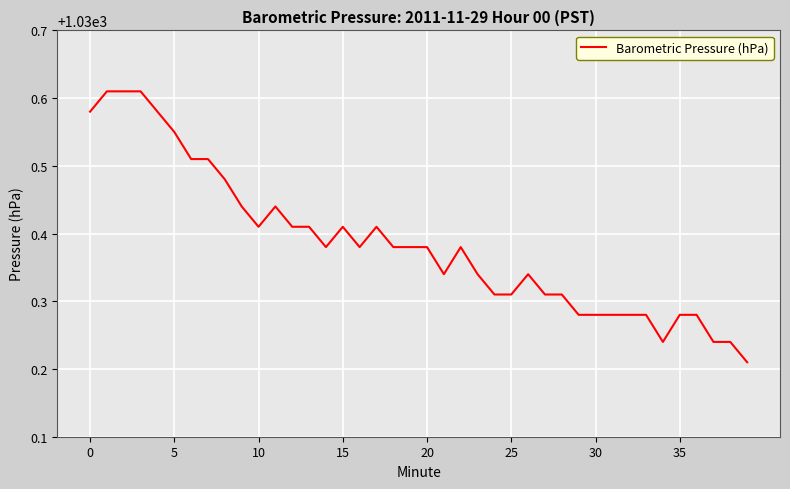

How many series are shown in this chart?

1